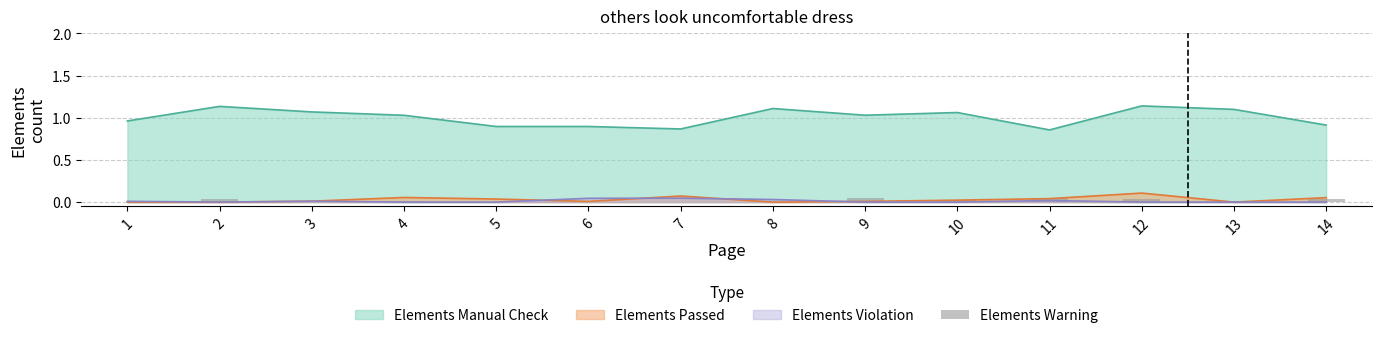

The Elements Manual Check series shows 0.2 at 7. True or false?

False